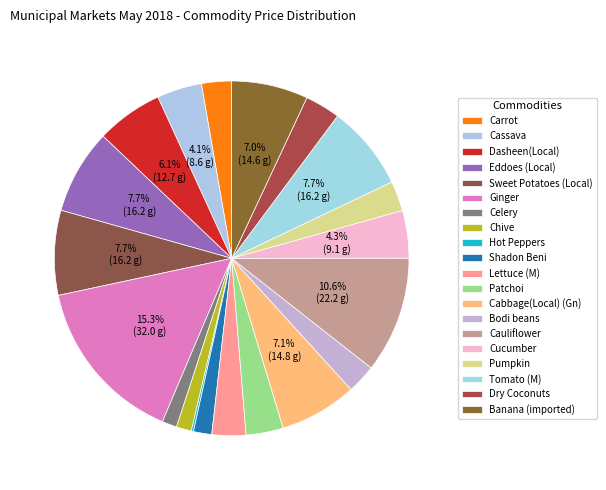

Which category has the biggest portion of the pie?

Ginger